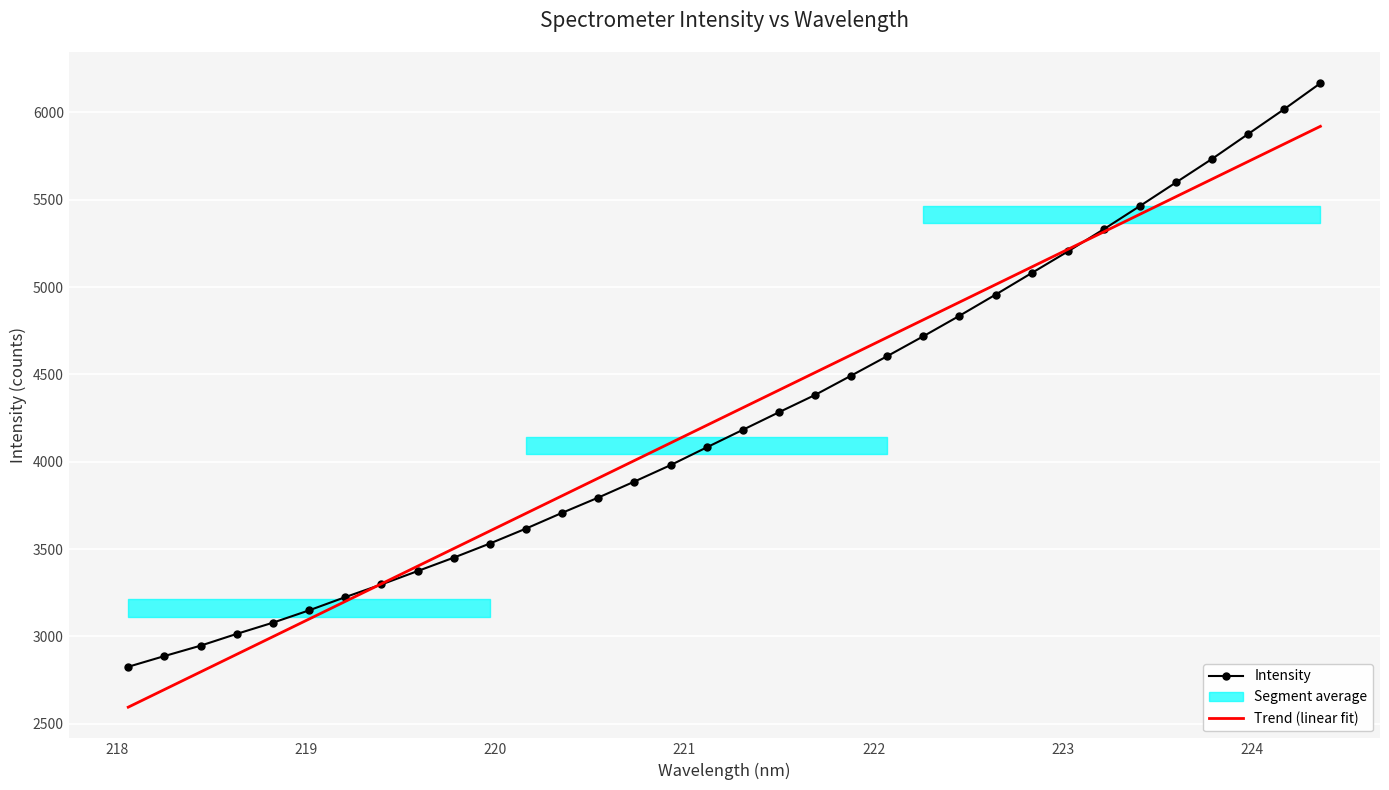

At which label does the data first exceed 4182?

221.3083